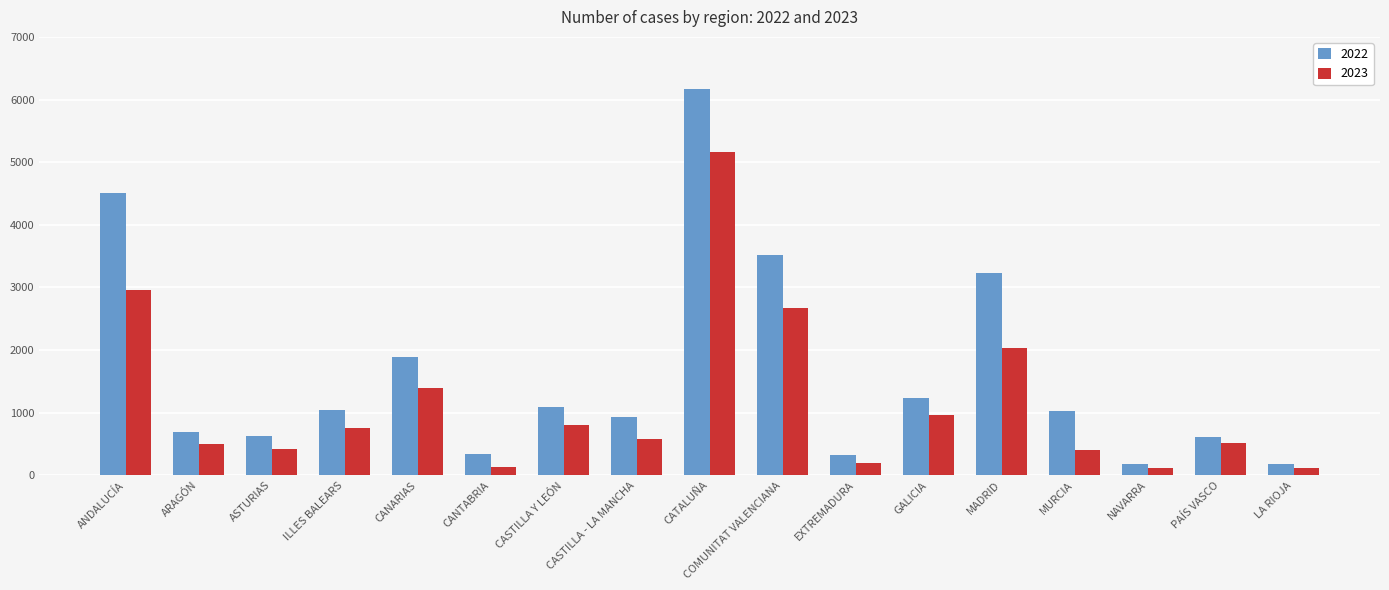

Which series has the largest total across all categories?

2022